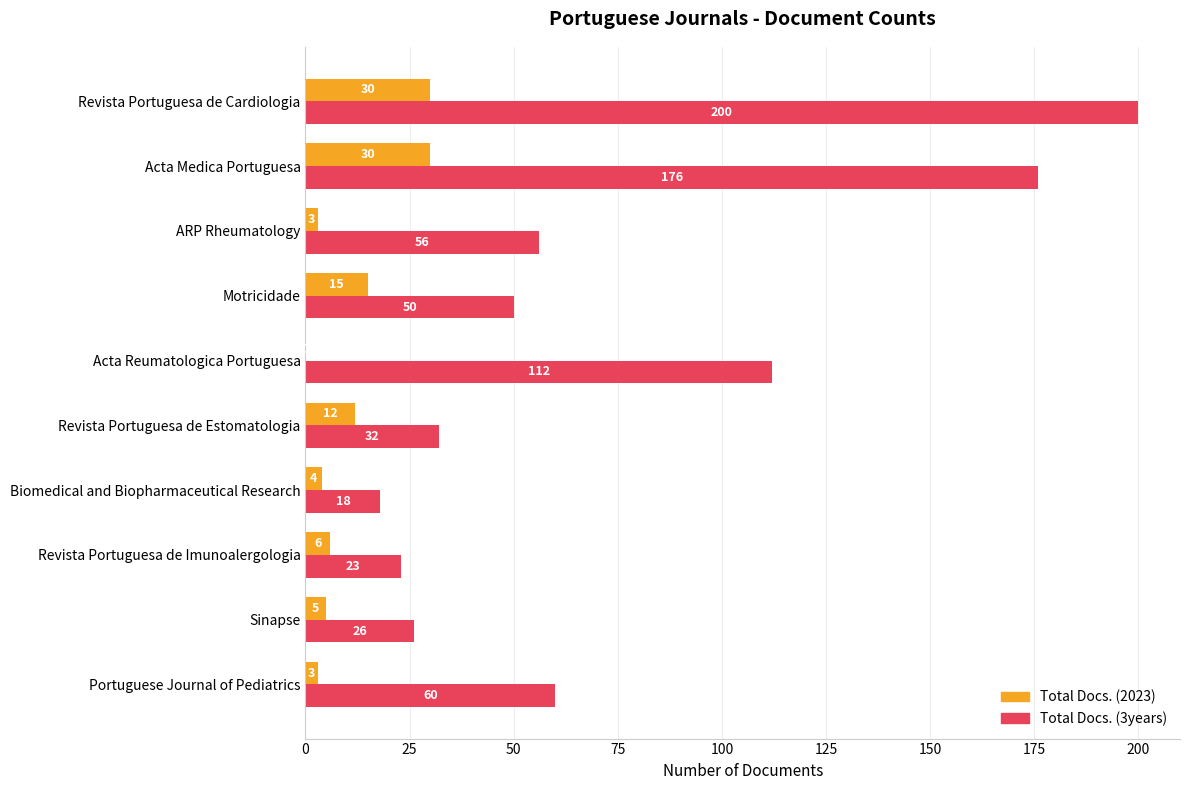

How many series are shown in this chart?

2